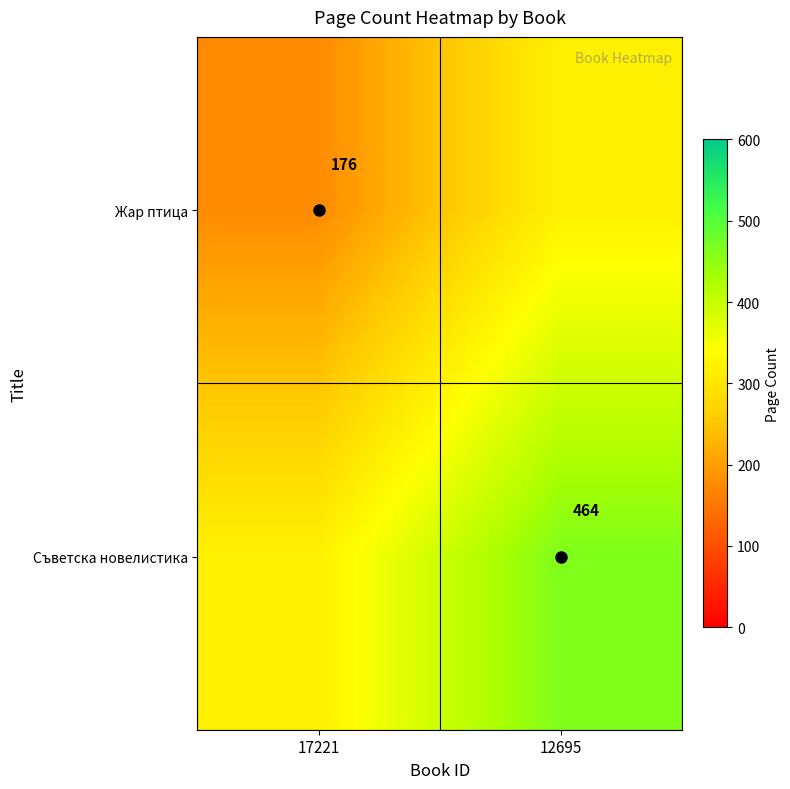

The Съветска новелистика series shows 268 at 12695. True or false?

False